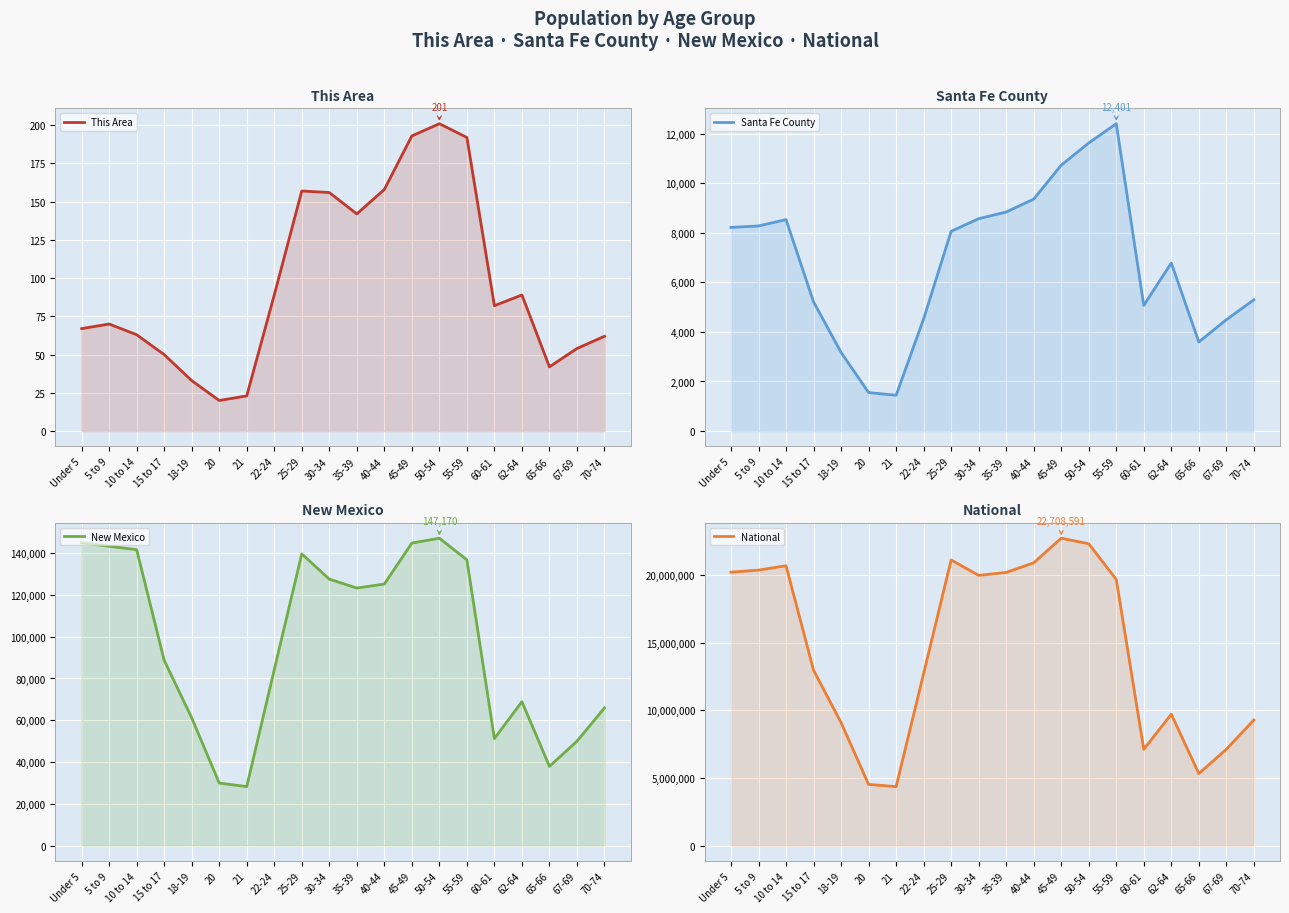

What is the value of the New Mexico point at the 6th from the left?

29935